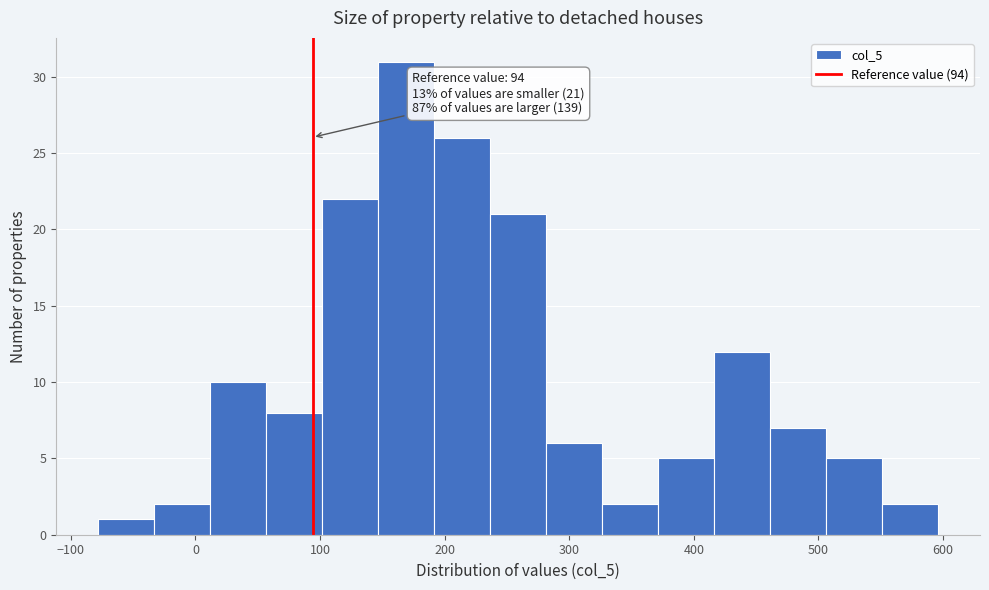

Over which range of the x-axis is the bar tallest?

150 to 190